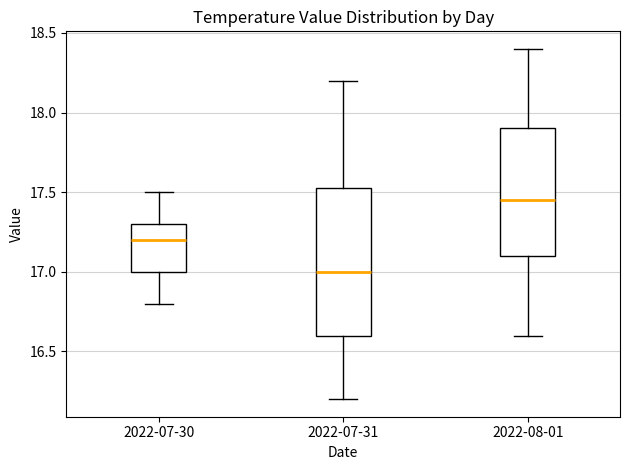

Reading left to right, read every box against the y-axis: the position of its median line, the range the box covers, and the ends of its whiskers. The values are not printed on the chart, so give them approximately, as read against the axis.

2022-07-30: median 17.20, box 17.00 to 17.30, whiskers 16.80 to 17.50
2022-07-31: median 17.00, box 16.60 to 17.55, whiskers 16.20 to 18.20
2022-08-01: median 17.45, box 17.10 to 17.90, whiskers 16.60 to 18.40